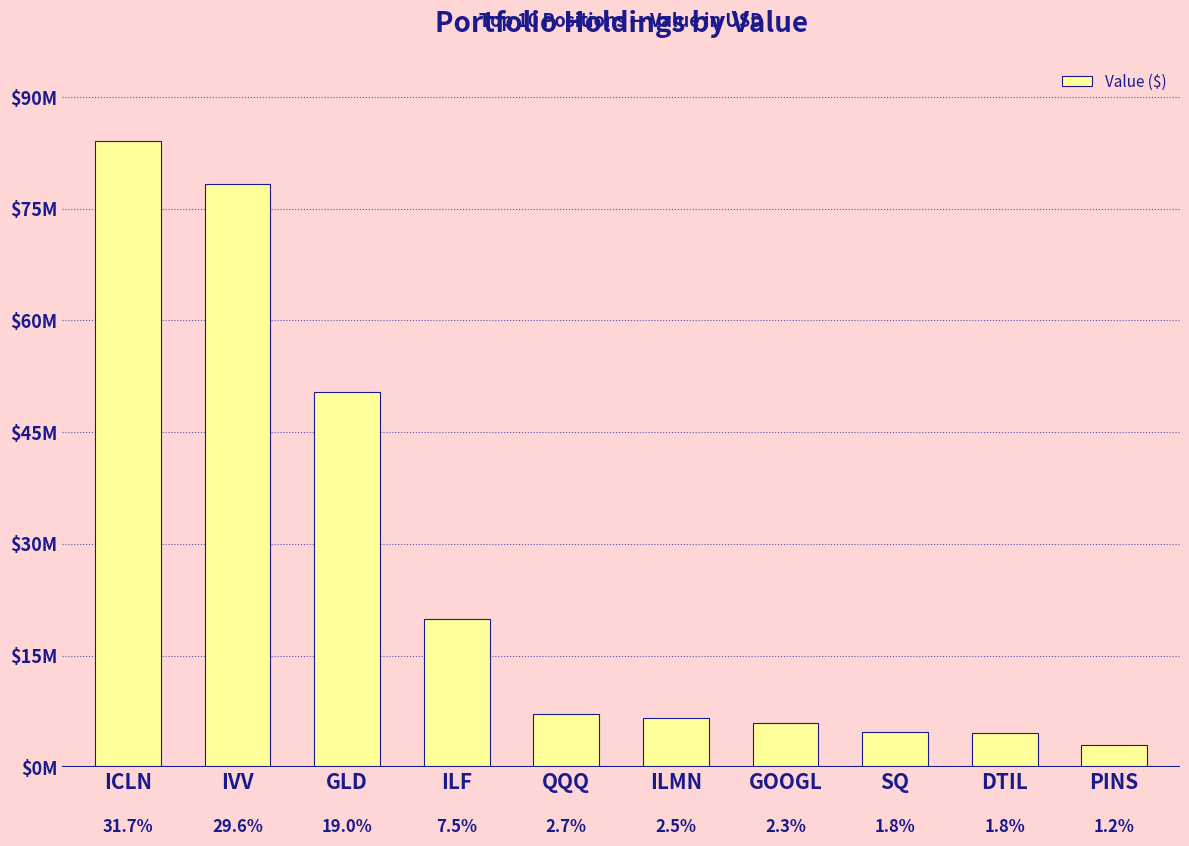

Does the chart contain any negative values?

No